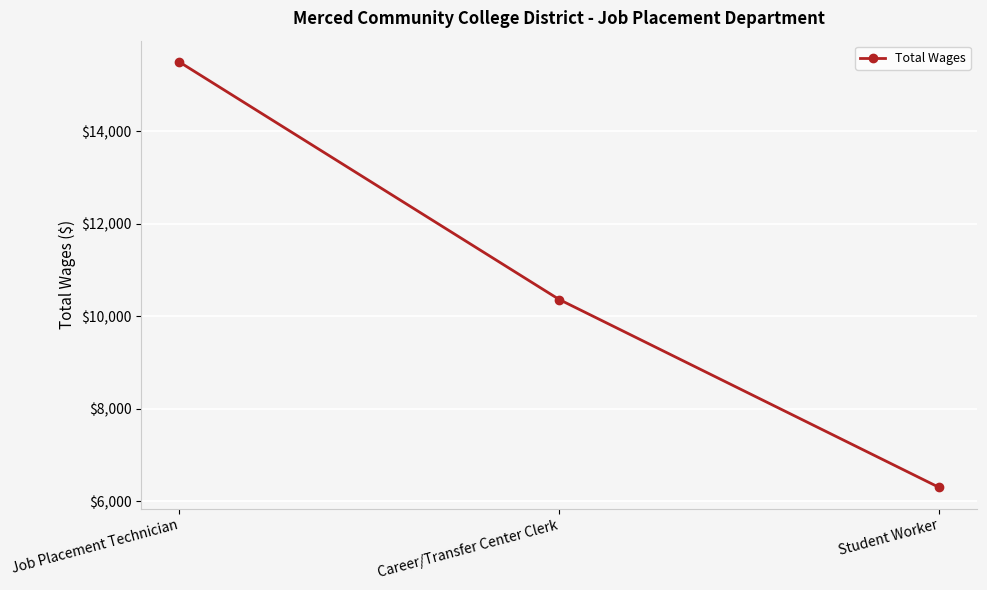

What is the label of the 2nd point from the left?

Career/Transfer Center Clerk